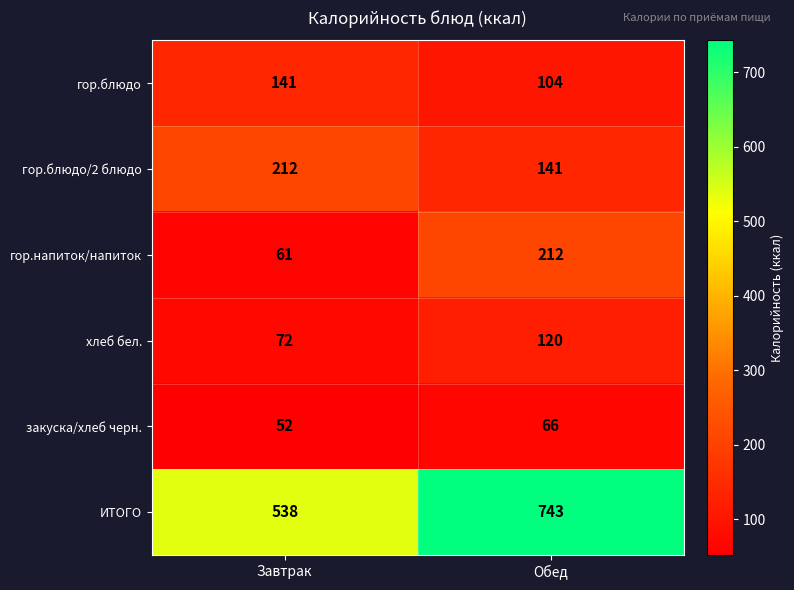

The value of гор.блюдо at Обед is 104. True or false?

True